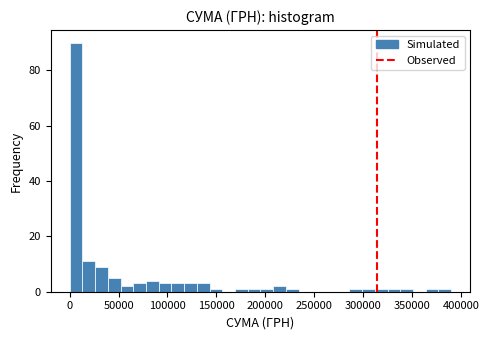

Read against the x-axis, roughly where is the centre of the tallest bar?

5000